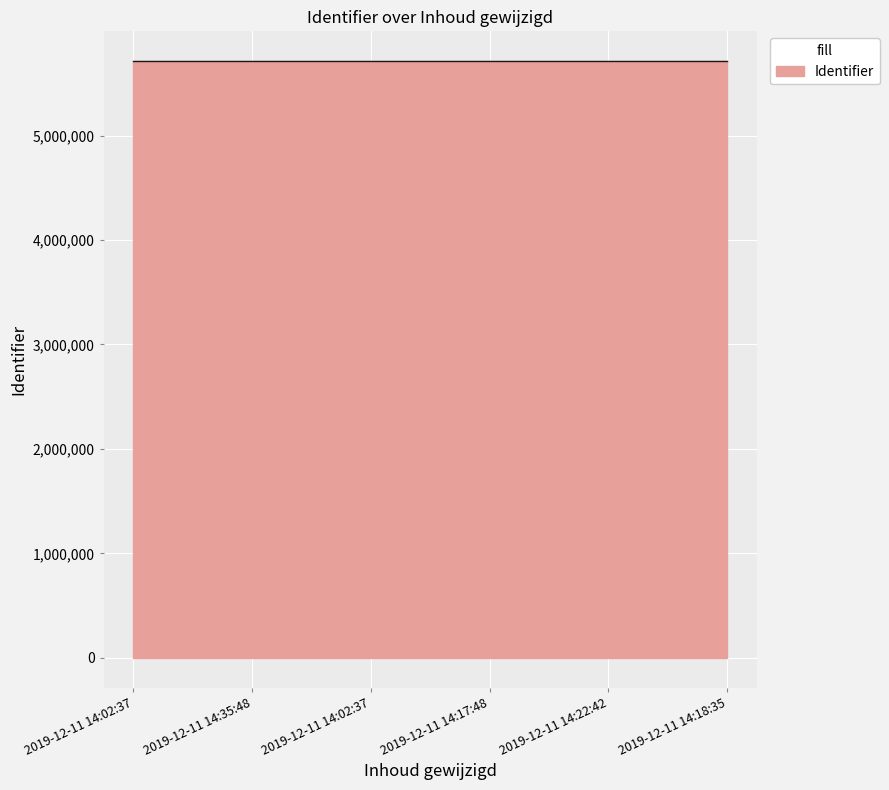

What is the minimum value shown in the chart?

5712421.8